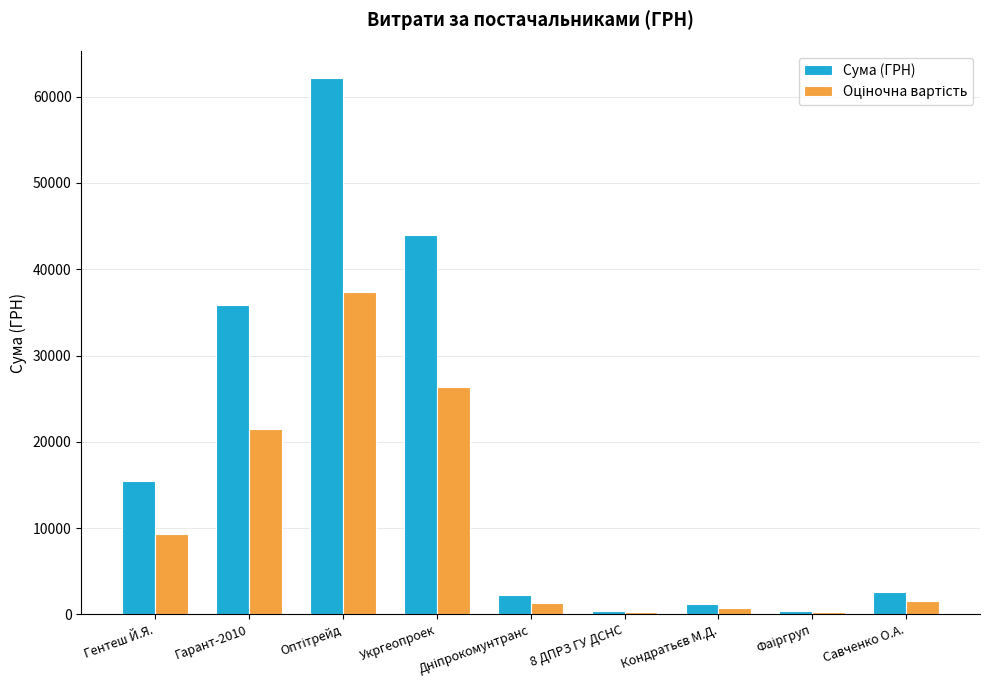

At which label is Сума (ГРН) closest to 31273?

Гарант-2010